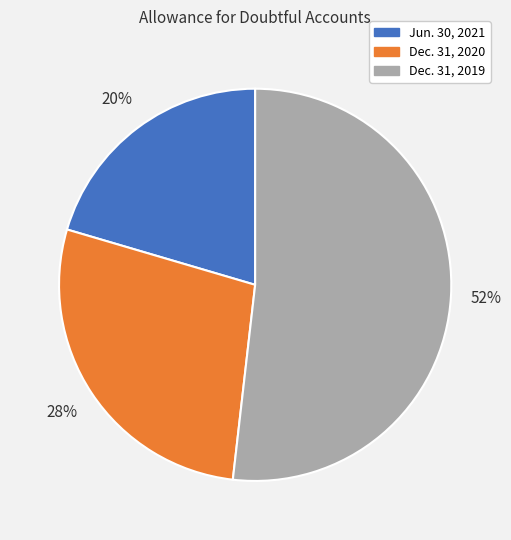

Which slice is the smallest?

Jun. 30, 2021